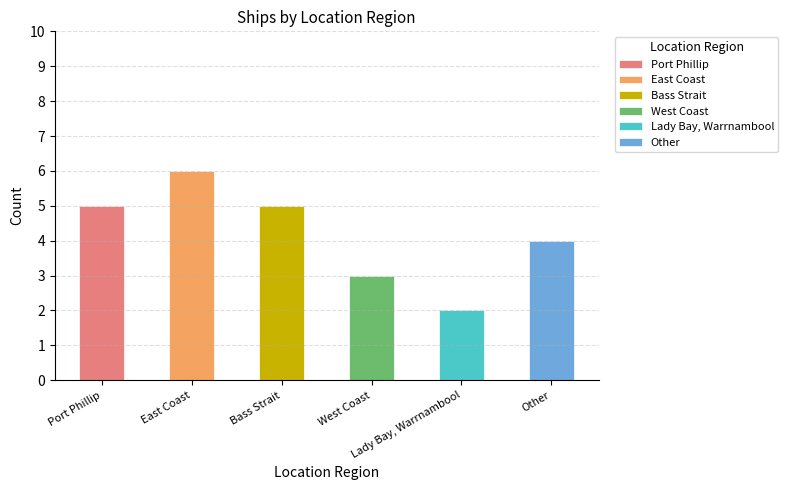

What is the average value?

4